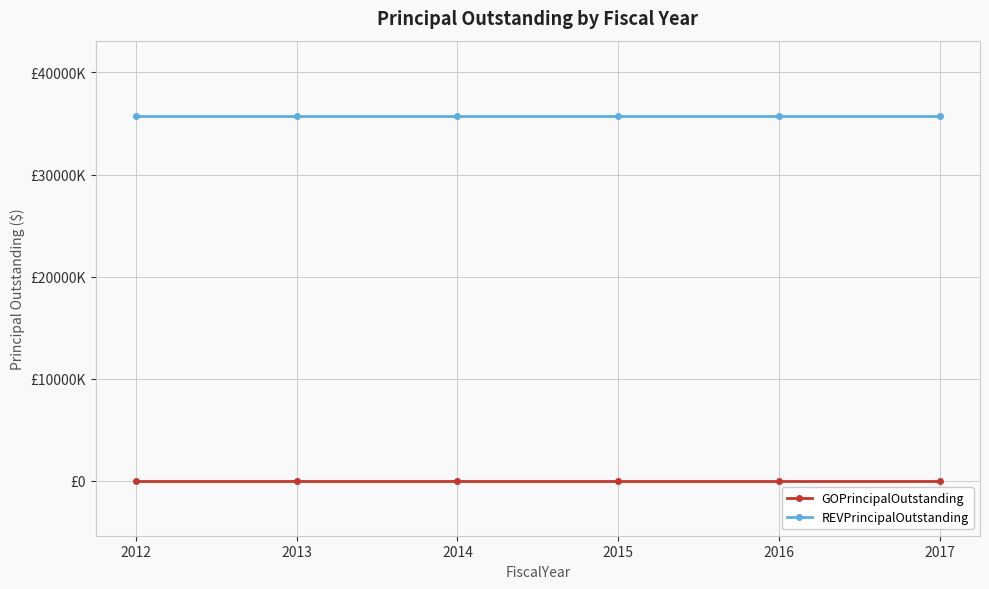

Reading left to right, what are all the values shown in this chart?

GOPrincipalOutstanding: 2012=0	2013=0	2014=0	2015=0	2016=0	2017=0
REVPrincipalOutstanding: 2012=35750000	2013=35750000	2014=35750000	2015=35750000	2016=35750000	2017=35750000